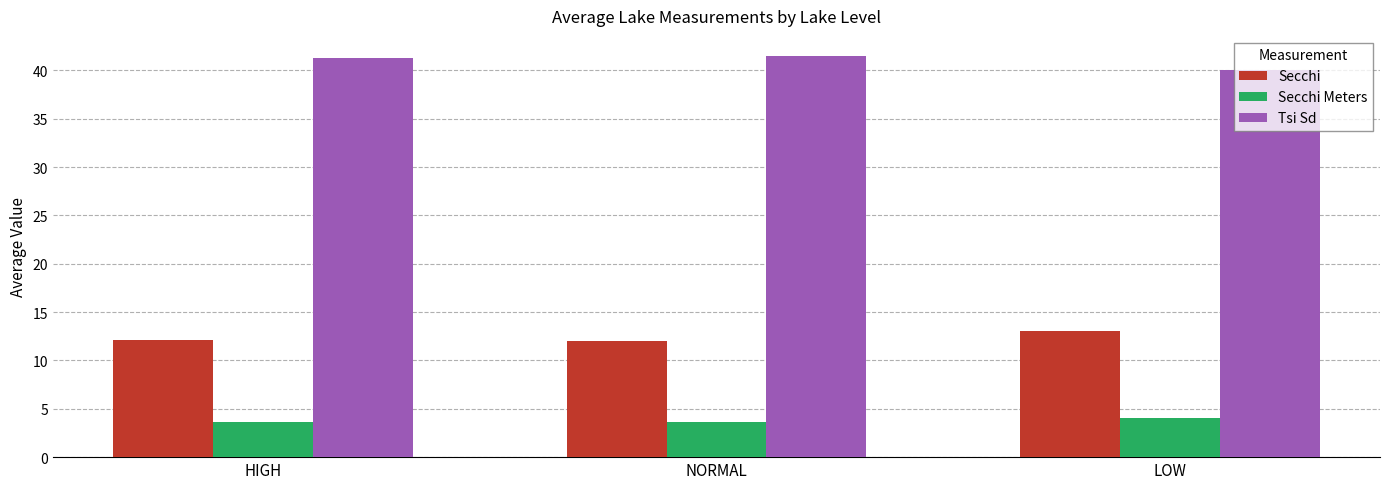

How many bars are there in each group?

3